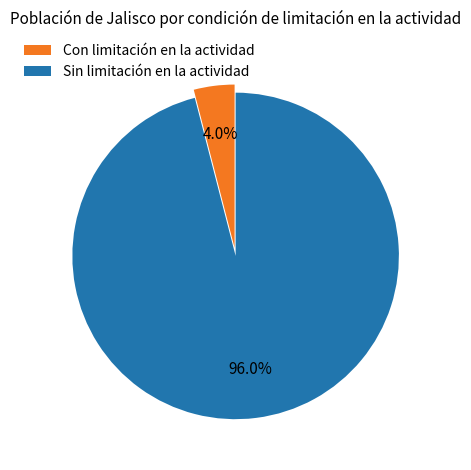

Rank the categories by value from lowest to highest.

Con limitación en la actividad, Sin limitación en la actividad